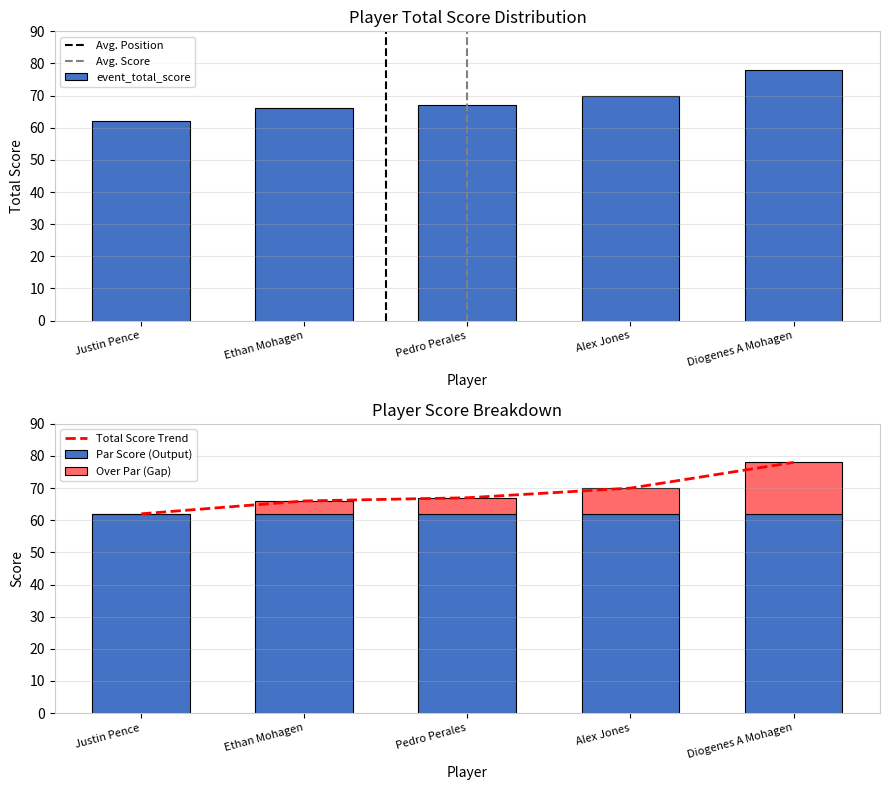

Which series has the largest range (max minus min)?

event_total_score